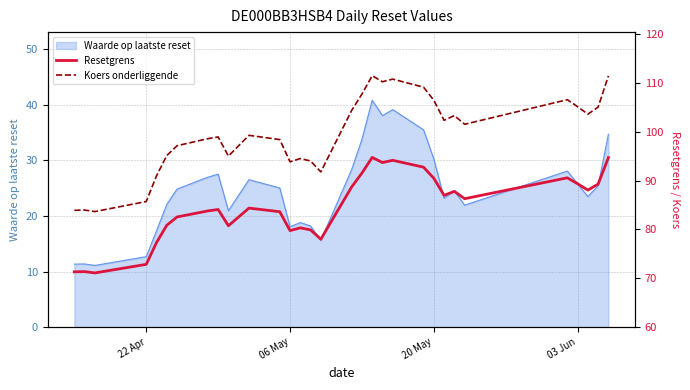

True or false: Koers onderliggende and Resetgrens cross at least once.

False